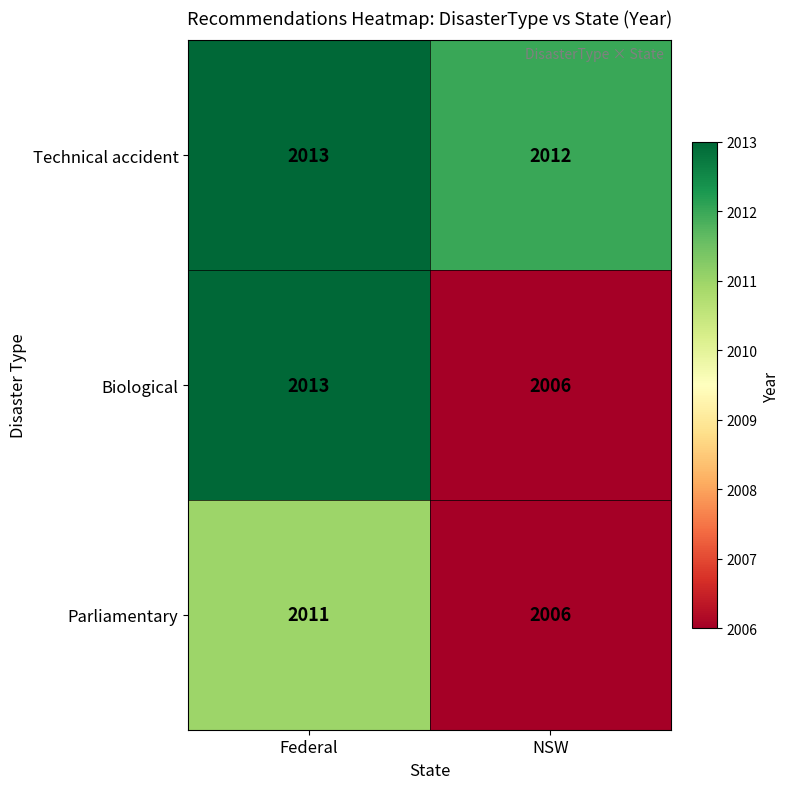

Which series has the largest range (max minus min)?

Biological